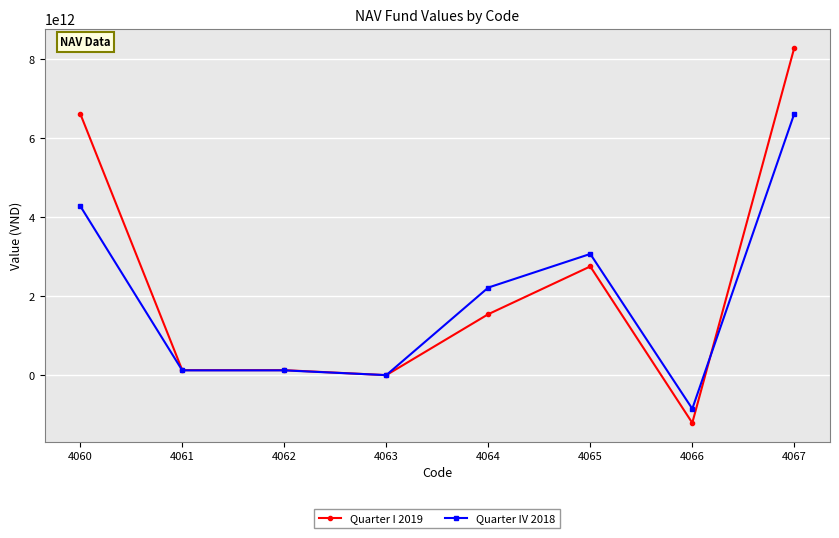

The value of Quarter IV 2018 at 4065 is 654914125655. True or false?

False